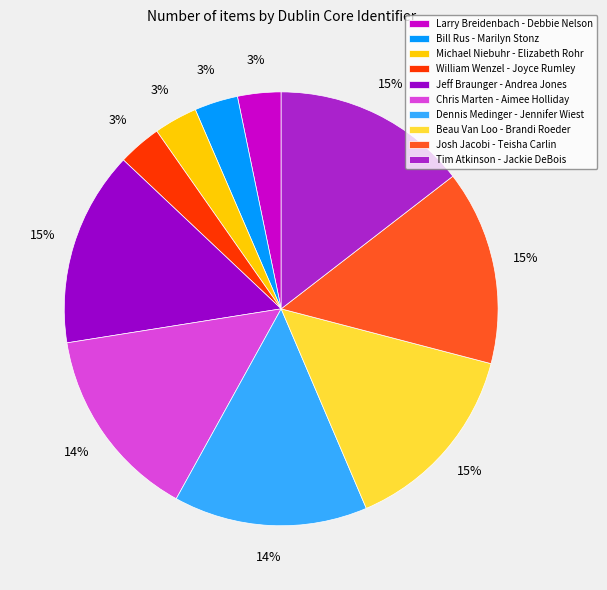

How many segments does this pie chart have?

10